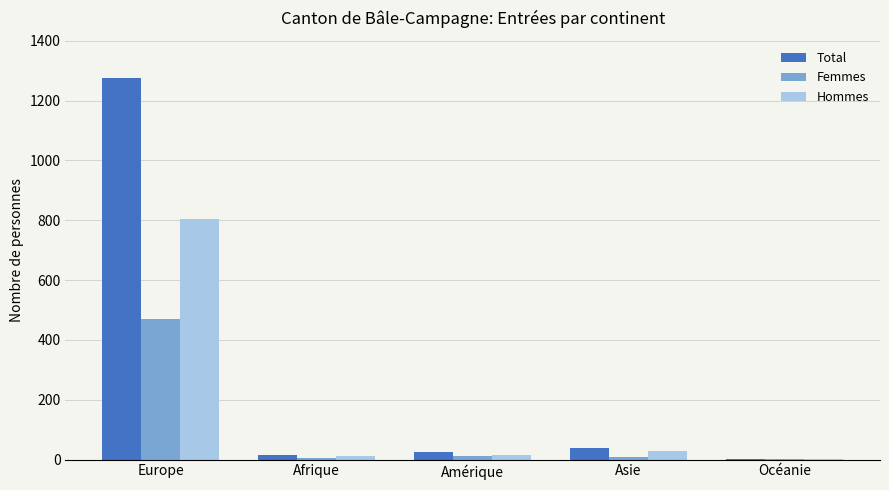

What is the maximum value shown in the chart?

1275